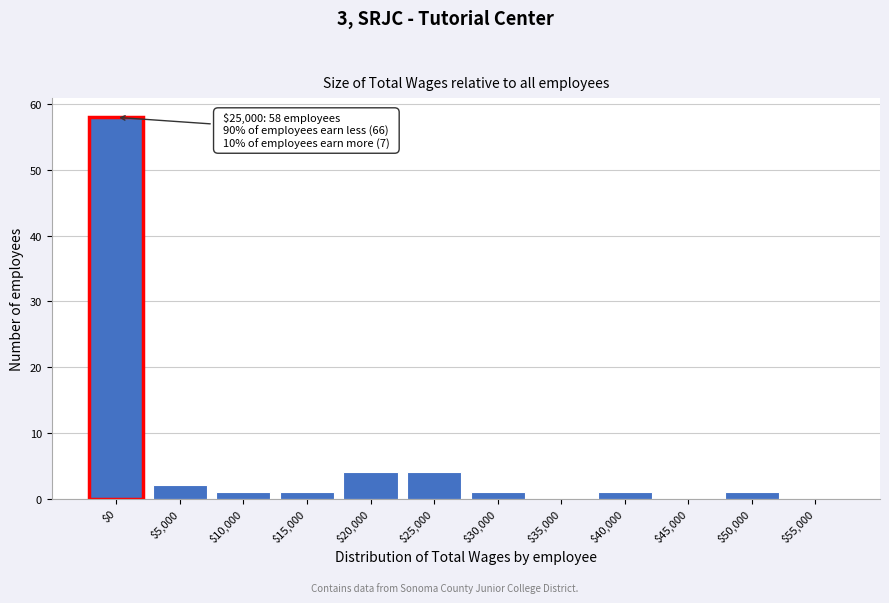

True or false: the data shows 1 at $15,000.

True